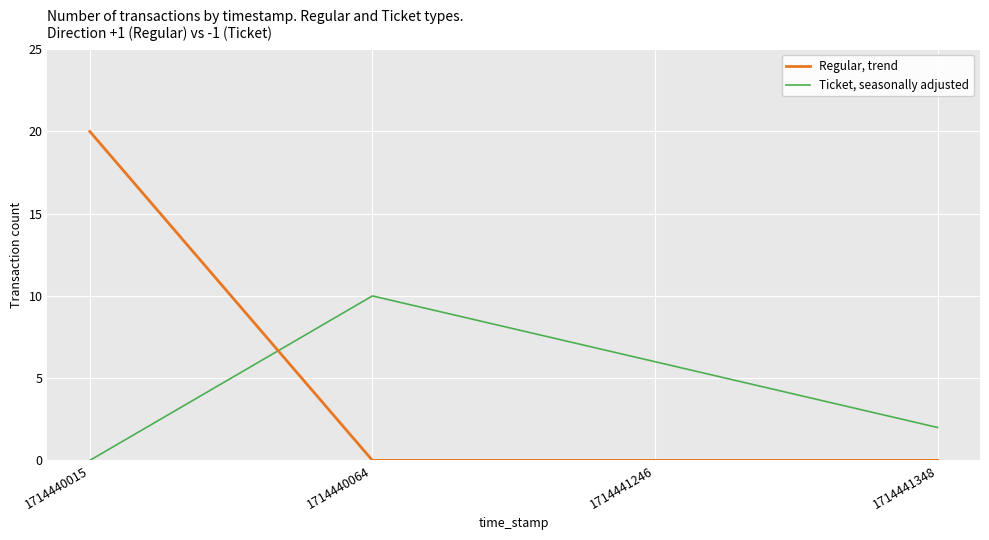

How many distinct data groups are displayed?

2